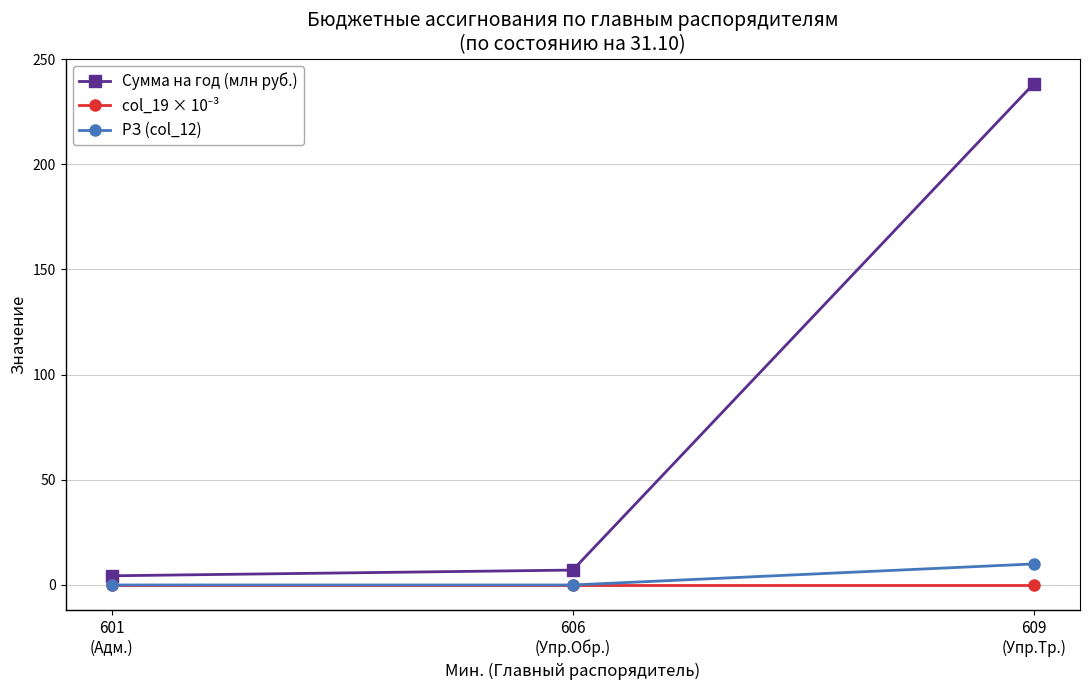

What is the average value of the Сумма на год (млн руб.) series?

83.3